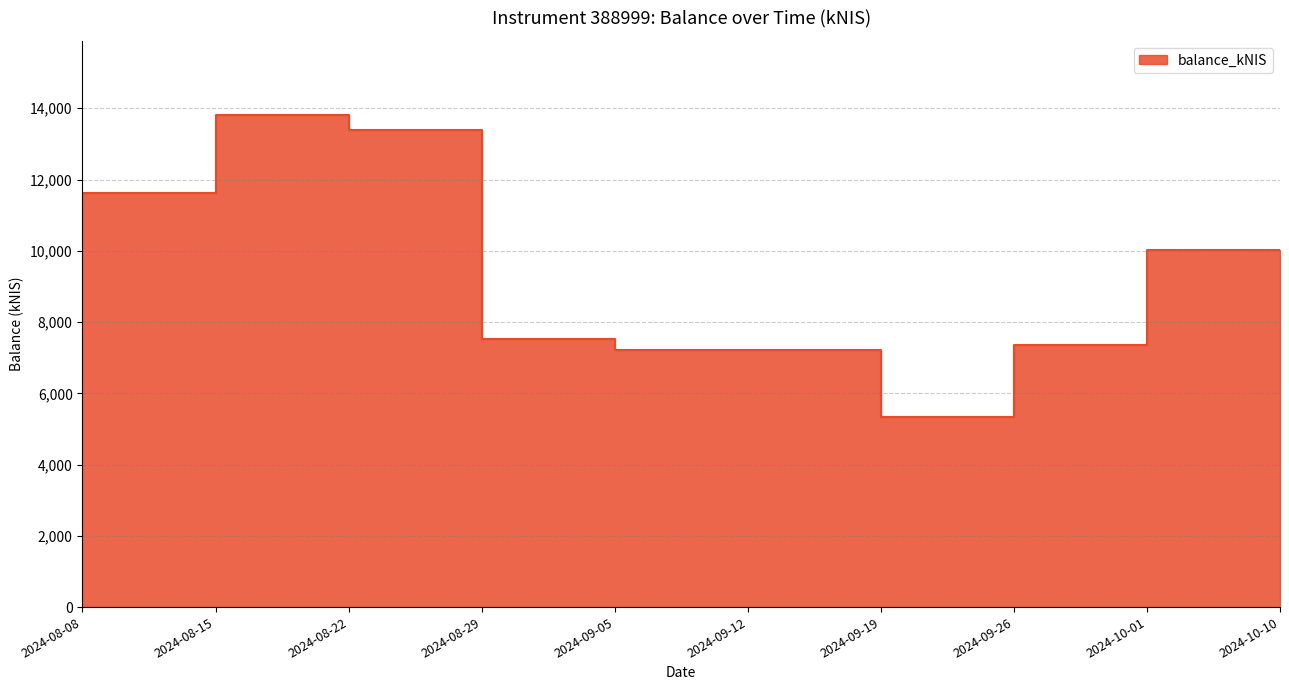

Reading left to right, list all the values displayed in this chart.

11492.0	11624.6	13818.5	13381.5	7519.1	7222.1	7213.0	5343.8	7357.2	10011.0